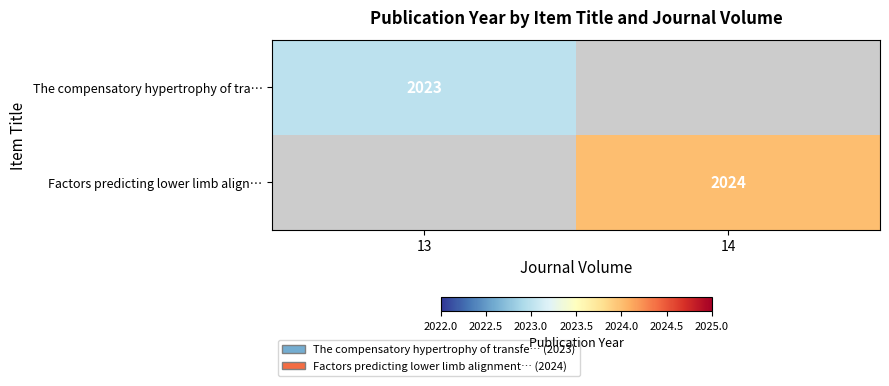

The value of Factors predicting lower limb align… at 14 is 610. True or false?

False